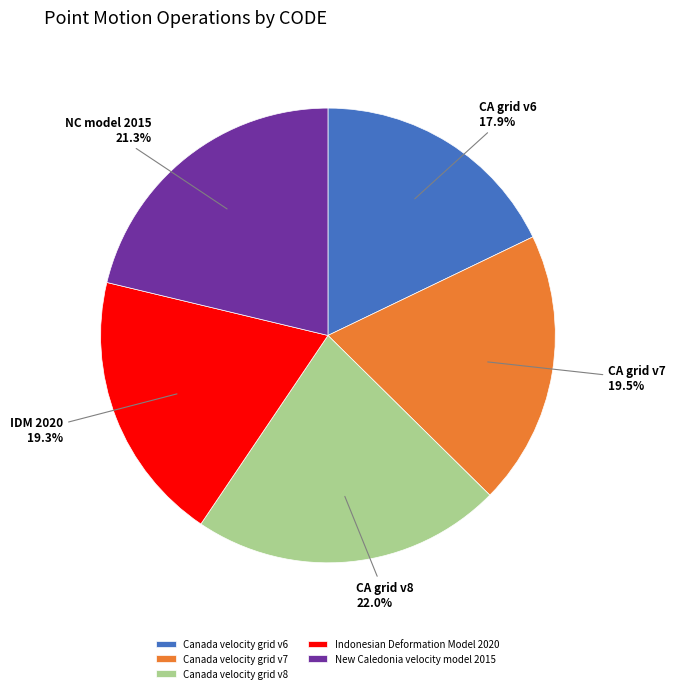

How many segments does this pie chart have?

5